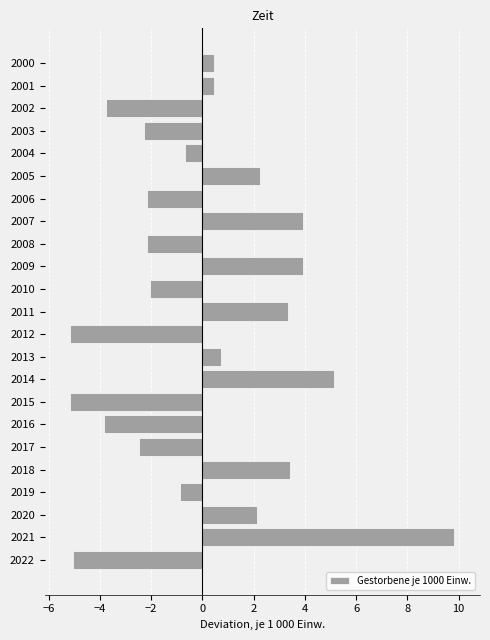

How many positive values are there?

11